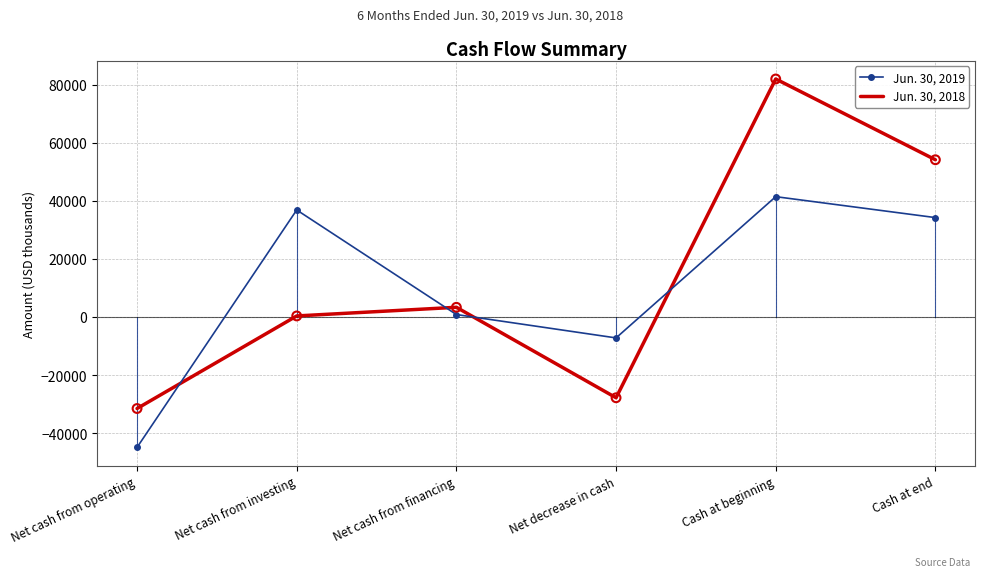

Which series has the widest spread of values?

Jun. 30, 2018